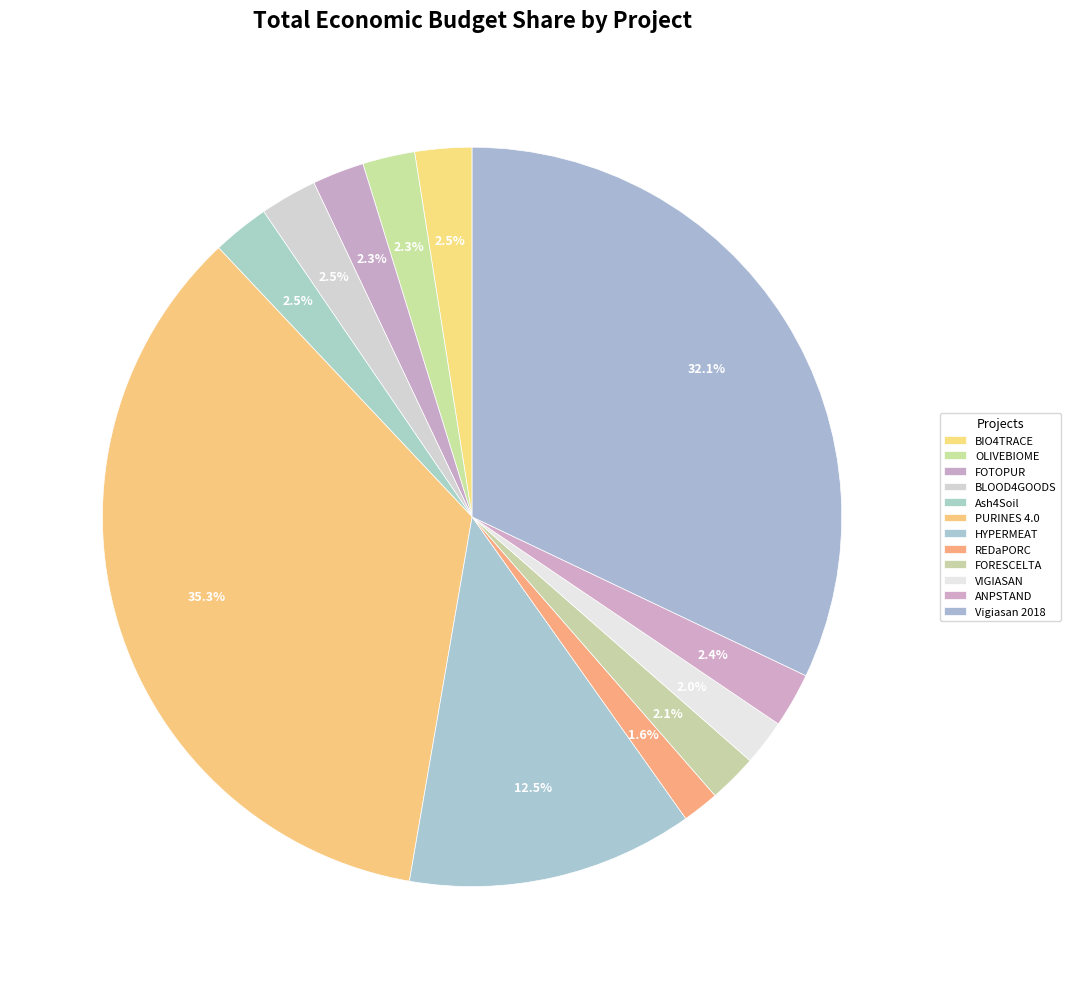

Count the number of slices in the pie.

12